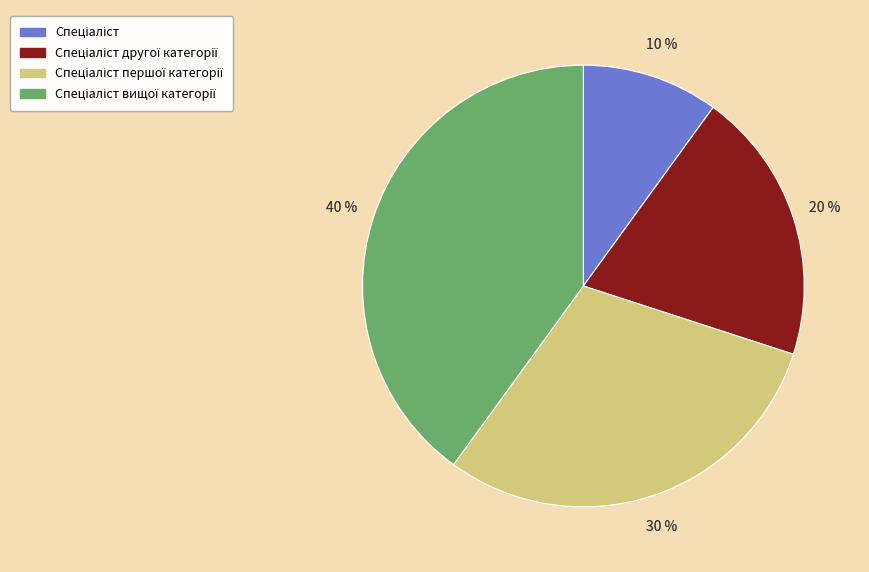

Is there any slice that represents more than half of the pie?

No